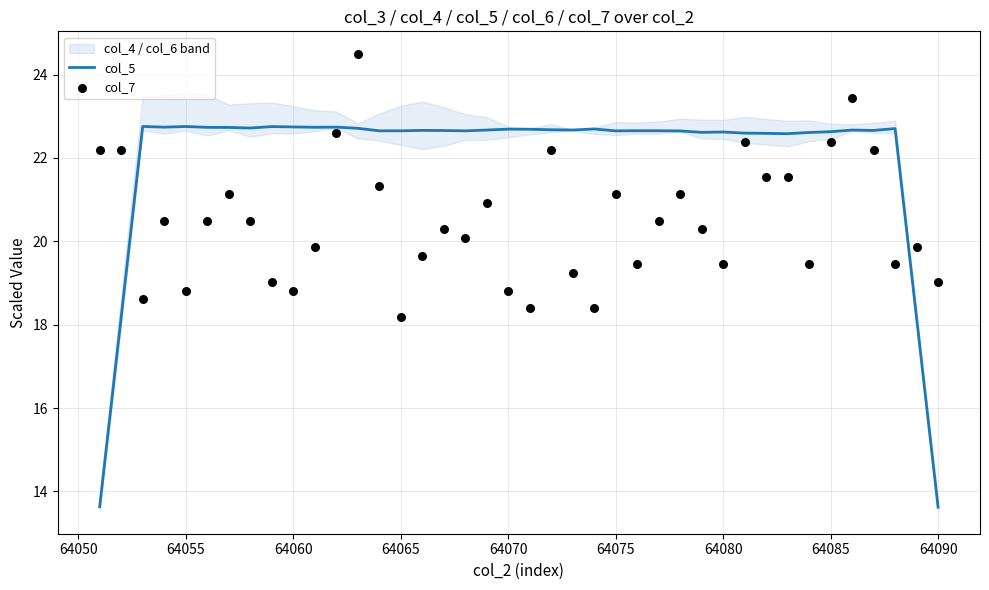

What are all the series names shown in the legend?

col_5, col_7